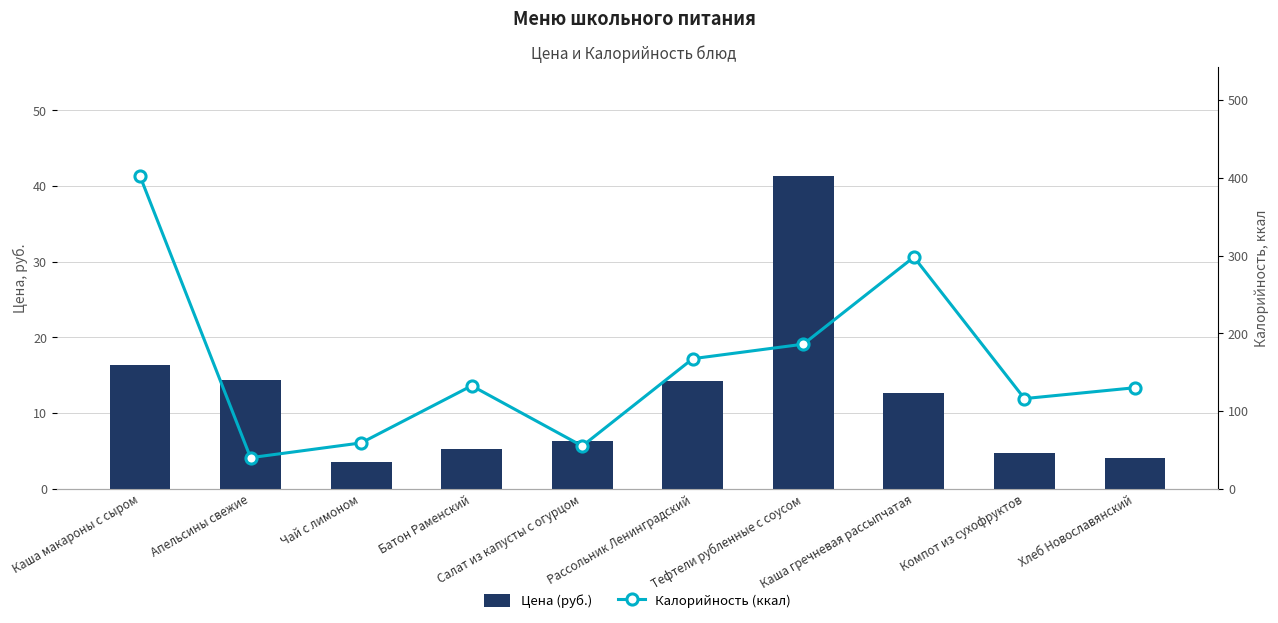

What is the total value across all series at Салат из капусты с огурцом?

61.2